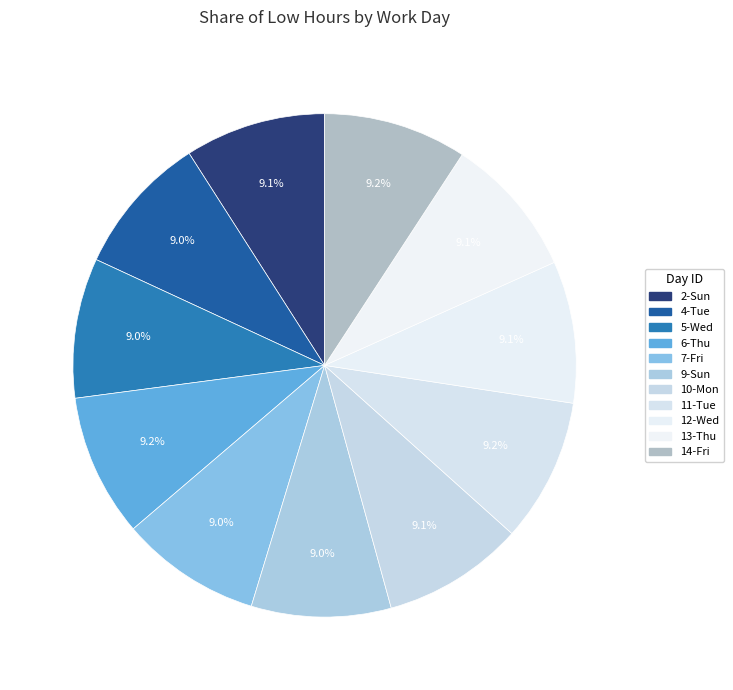

How many segments does this pie chart have?

11